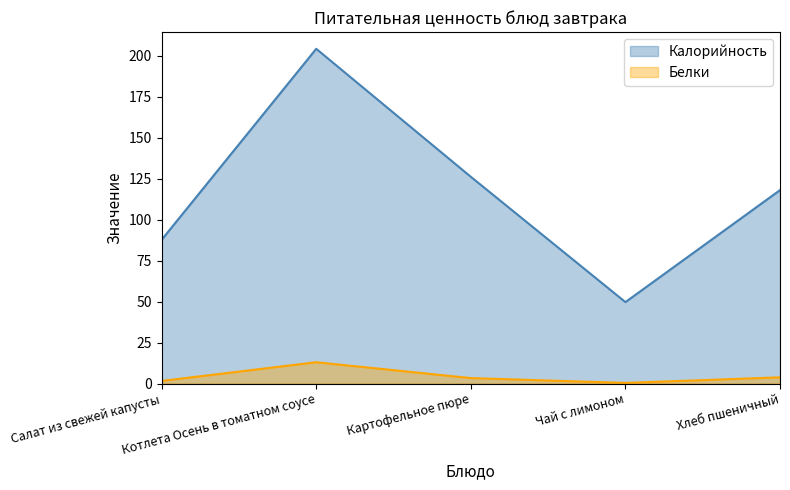

Reading right to left, list all the values displayed in this chart.

Калорийность: 118.0	49.7	126.1	204.2	87.7
Белки: 3.8	0.4	3.3	13.0	1.6